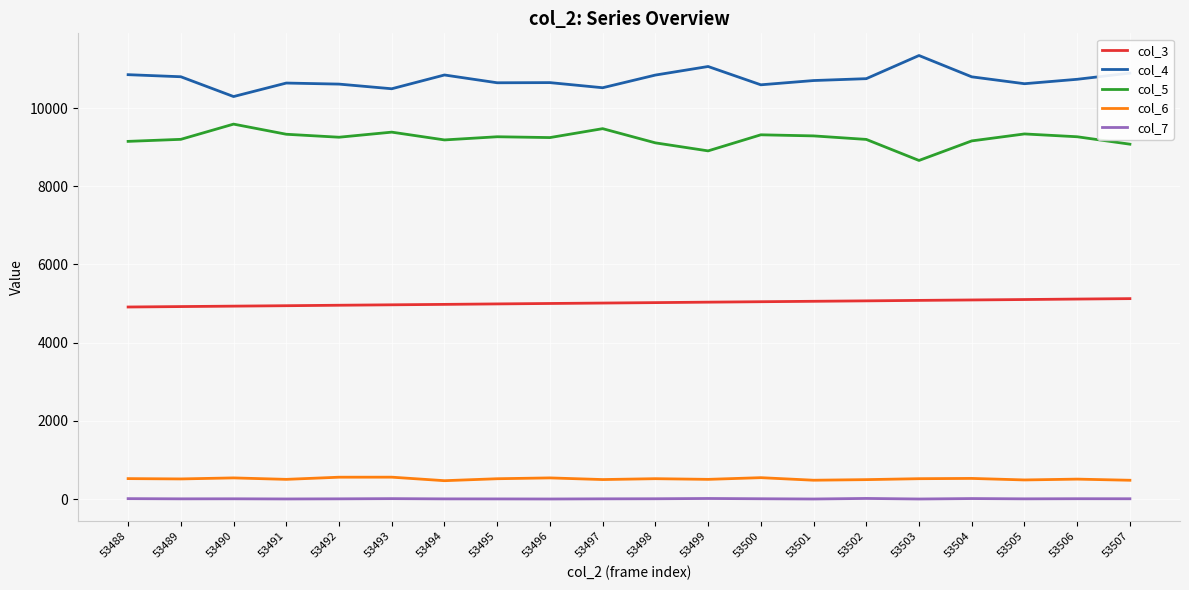

True or false: col_6 has more than 0 points higher than both neighbors.

True